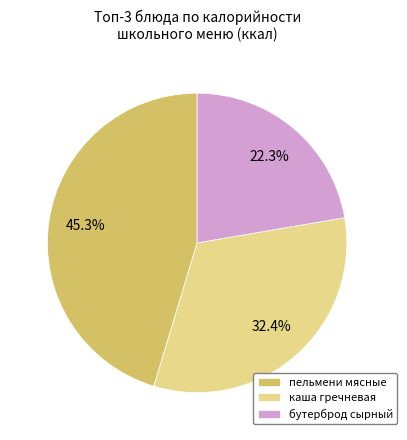

Which has a higher value, бутерброд сырный or пельмени мясные?

пельмени мясные